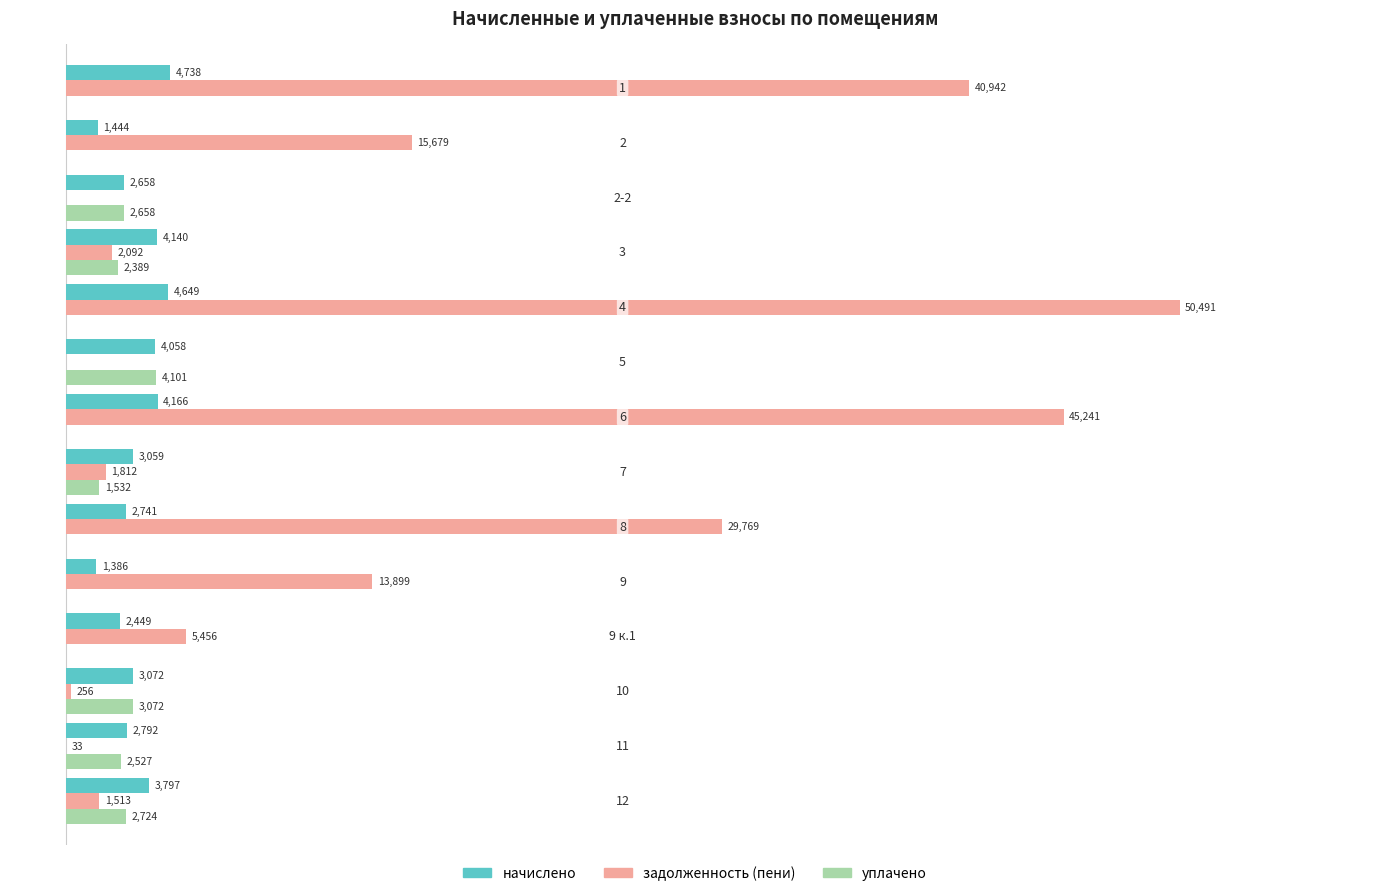

What is the maximum value shown in the chart?

50490.6